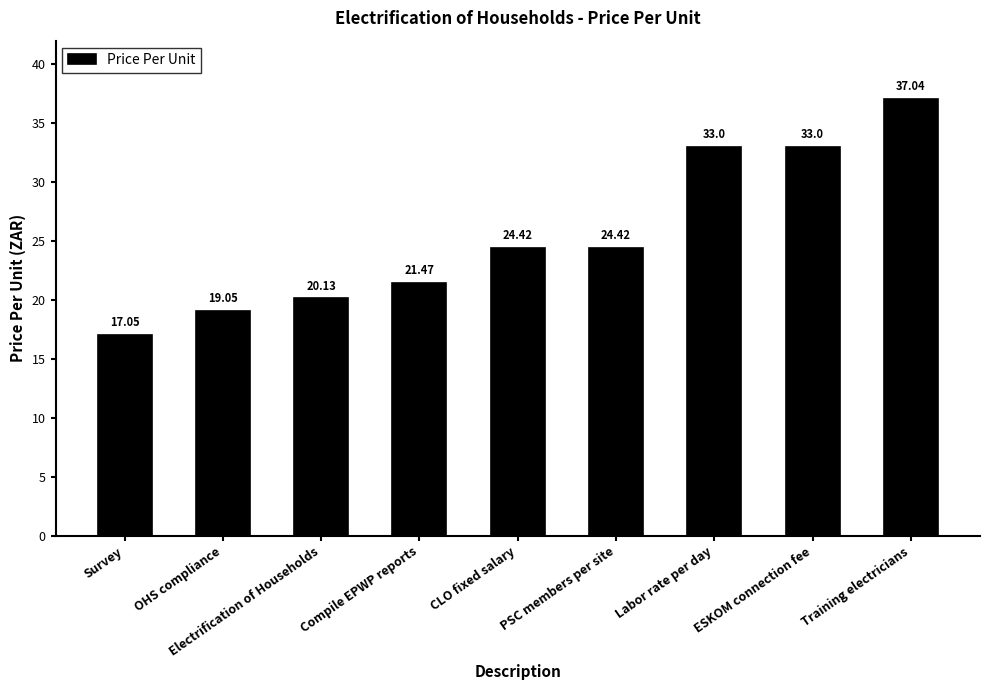

The chart shows a value of 29.2 at Survey. True or false?

False